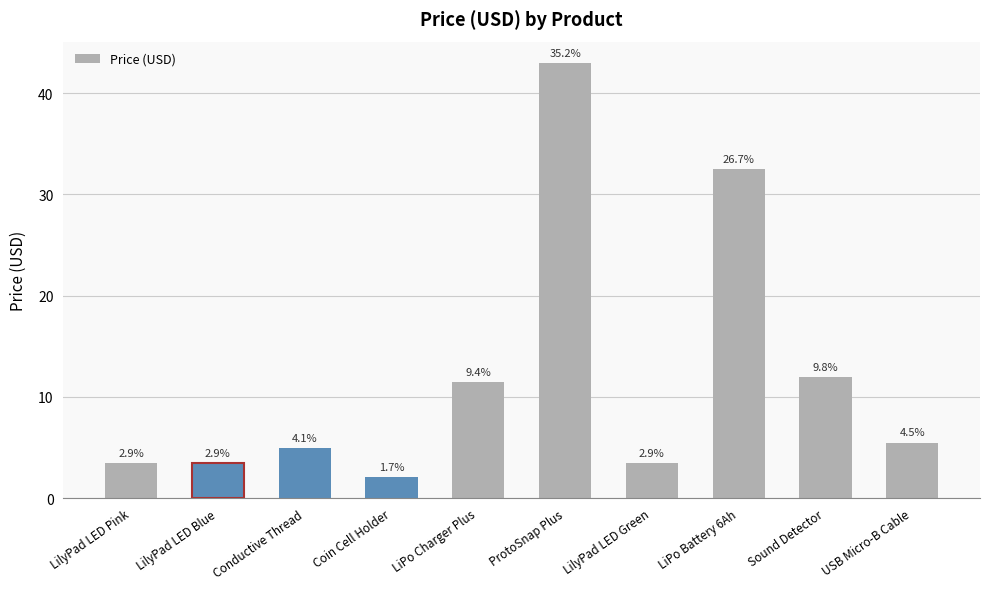

Read the value at LiPo Charger Plus.

11.5